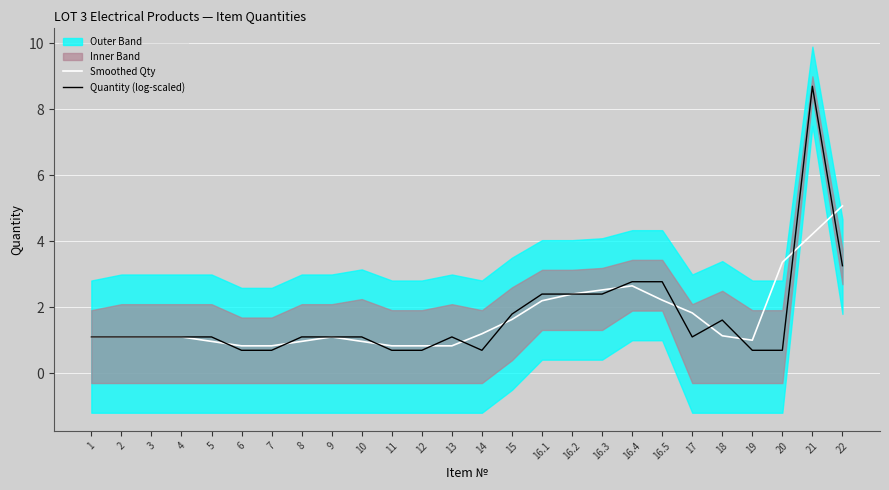

At how many categories does at least one series exceed 3?

3